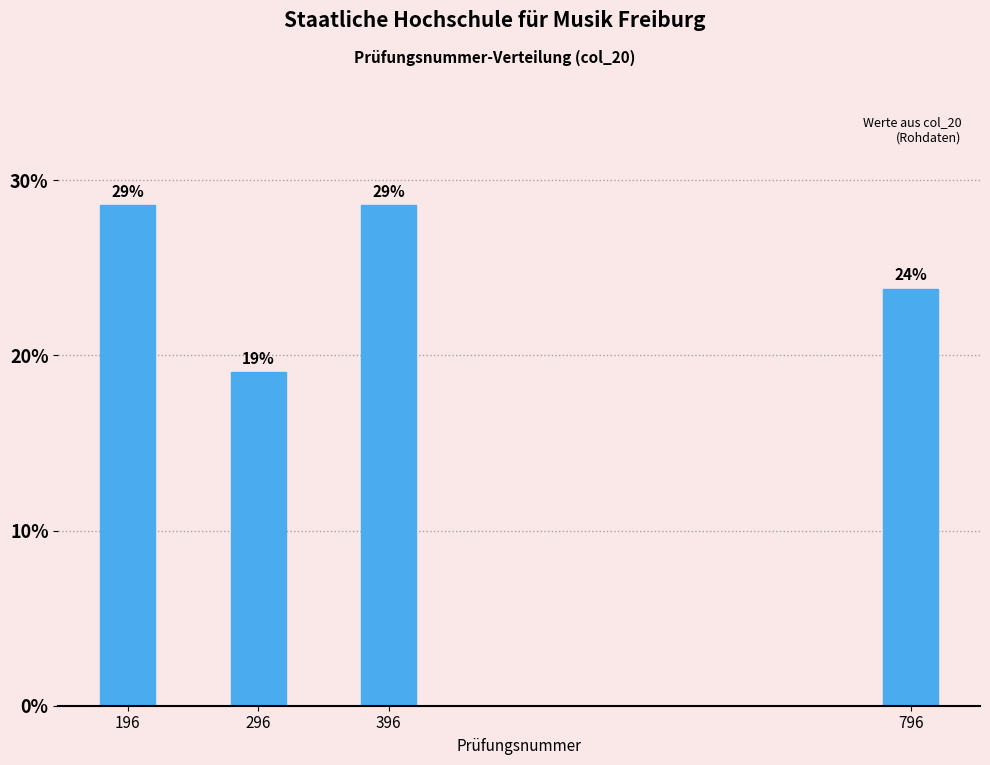

How many bars are there in total?

4